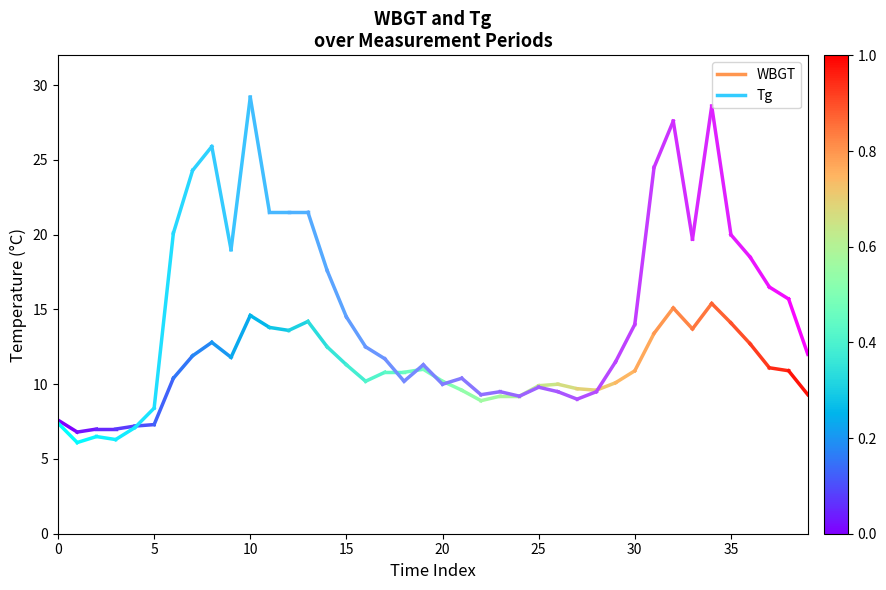

What is the sum of the WBGT values at 0 and 5?

14.4